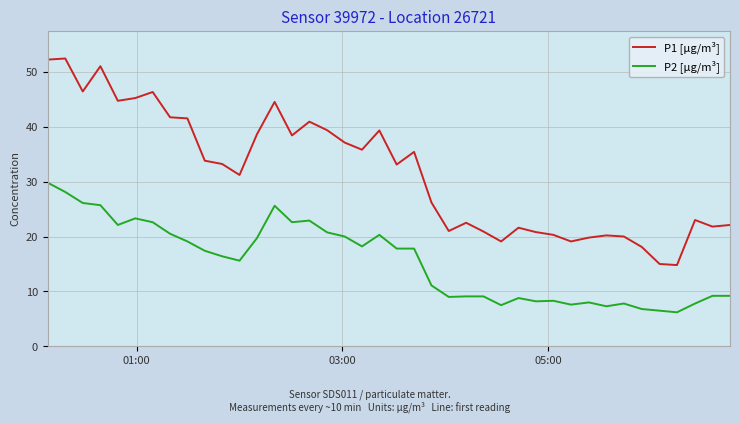

Which series has the widest spread of values?

P1 [µg/m³]